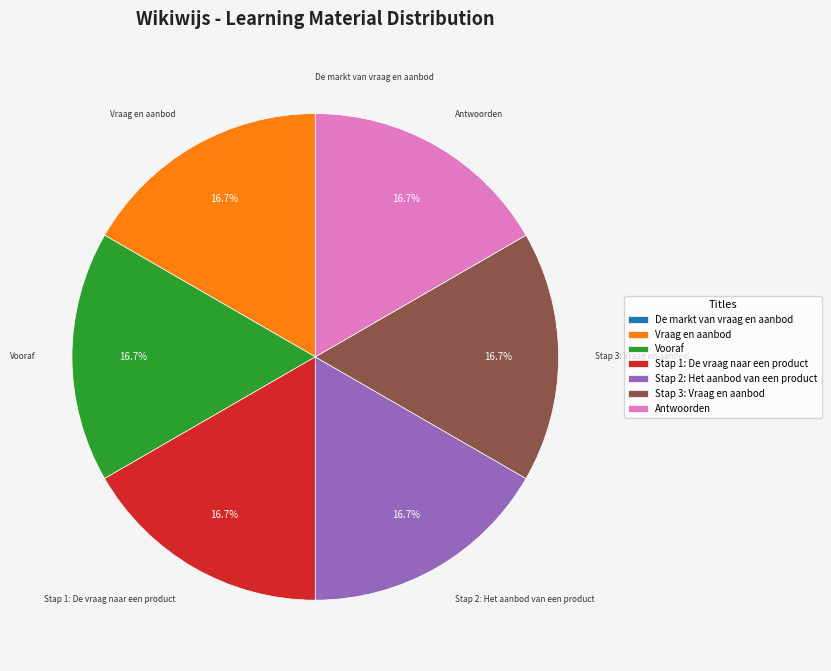

What is the ratio of the value at Antwoorden to the value at Vraag en aanbod?

1.0